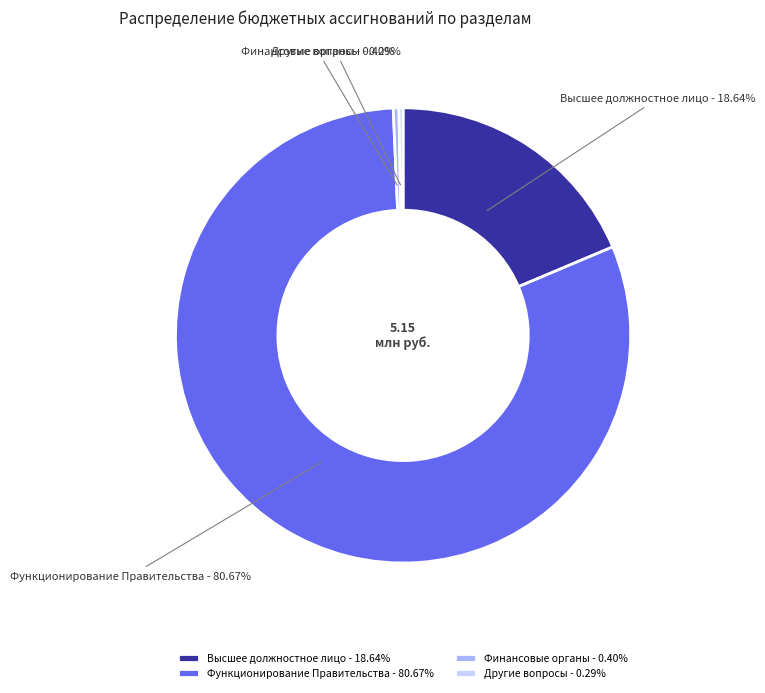

Between Другие вопросы - 0.29% and Высшее должностное лицо - 18.64%, which is larger?

Высшее должностное лицо - 18.64%